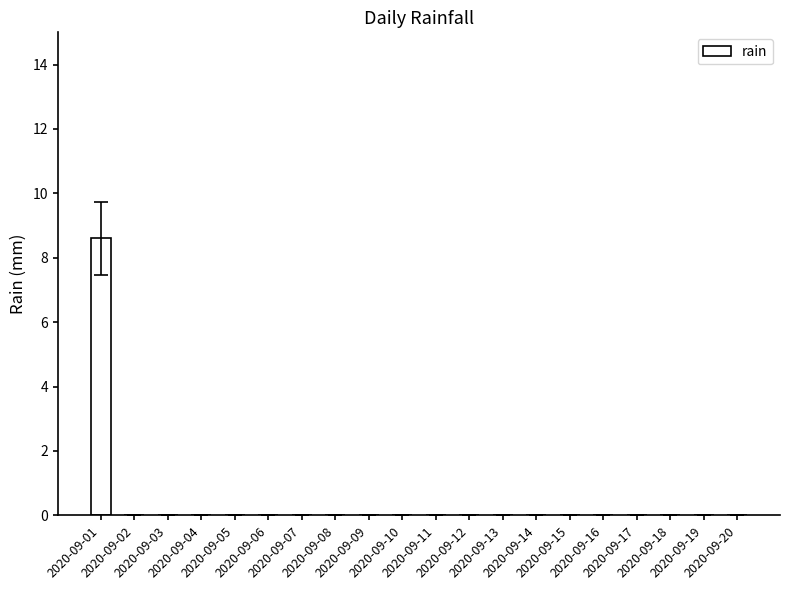

Reading left to right, what are all the values shown in this chart?

2020-09-01=8.6	2020-09-02=0.0	2020-09-03=0.0	2020-09-04=0.0	2020-09-05=0.0	2020-09-06=0.0	2020-09-07=0.0	2020-09-08=0.0	2020-09-09=0.0	2020-09-10=0.0	2020-09-11=0.0	2020-09-12=0.0	2020-09-13=0.0	2020-09-14=0.0	2020-09-15=0.0	2020-09-16=0.0	2020-09-17=0.0	2020-09-18=0.0	2020-09-19=0.0	2020-09-20=0.0